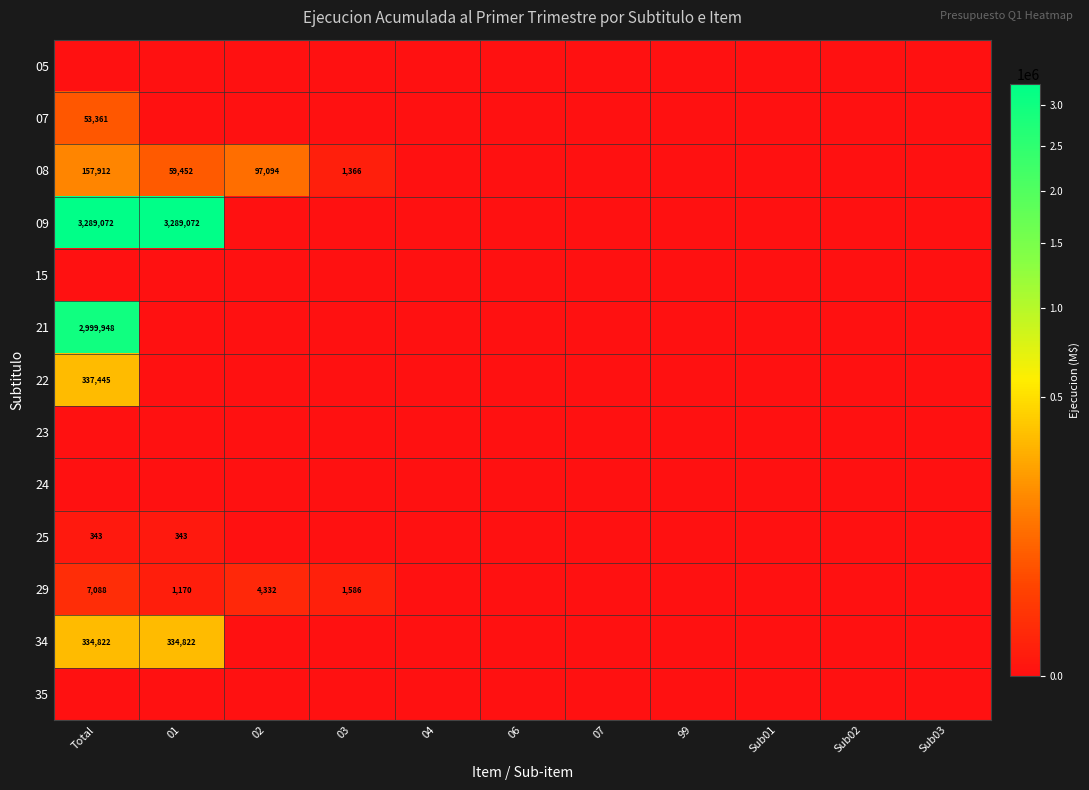

At which category is the sum across all series the highest?

Total